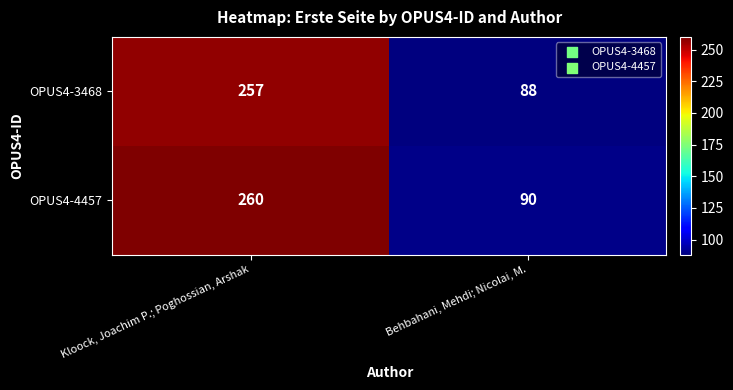

Which series has the widest spread of values?

OPUS4-4457